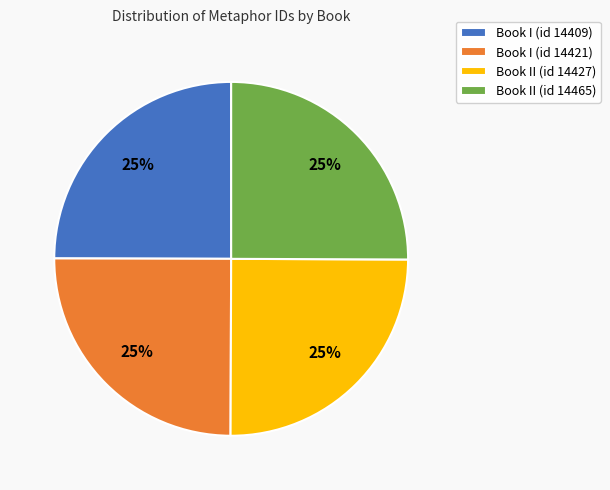

Is Book II (id 14427) the majority of the pie?

No